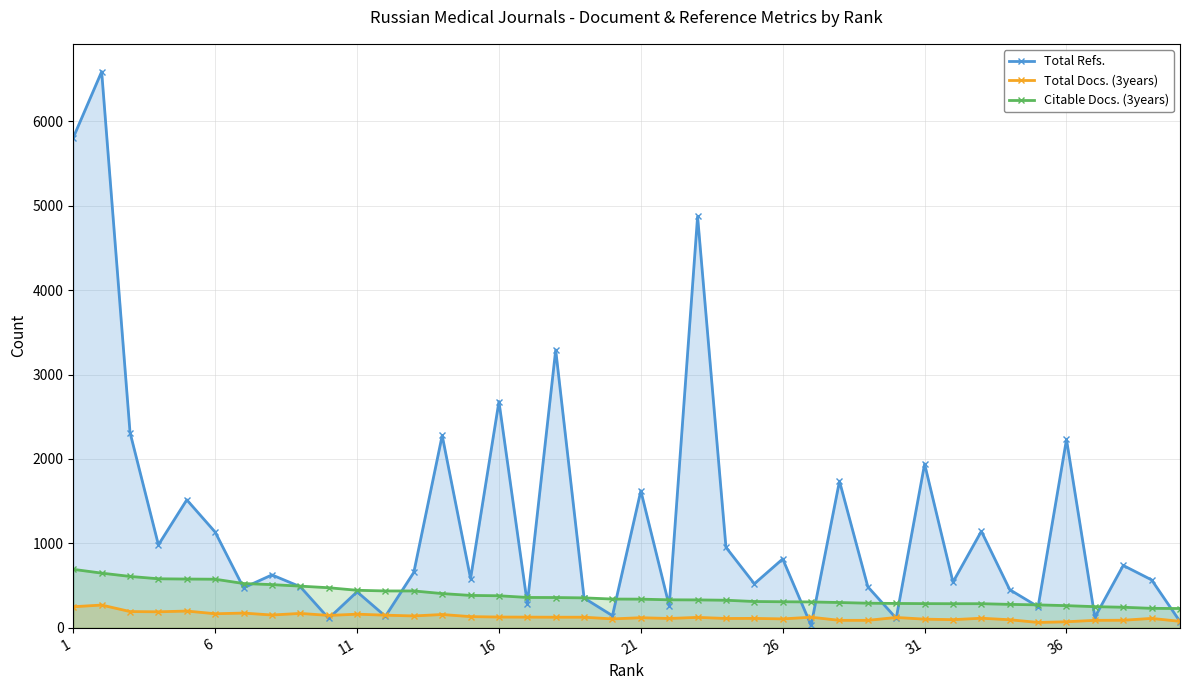

True or false: Total Docs. (3years) has more than 2 points higher than both neighbors.

True